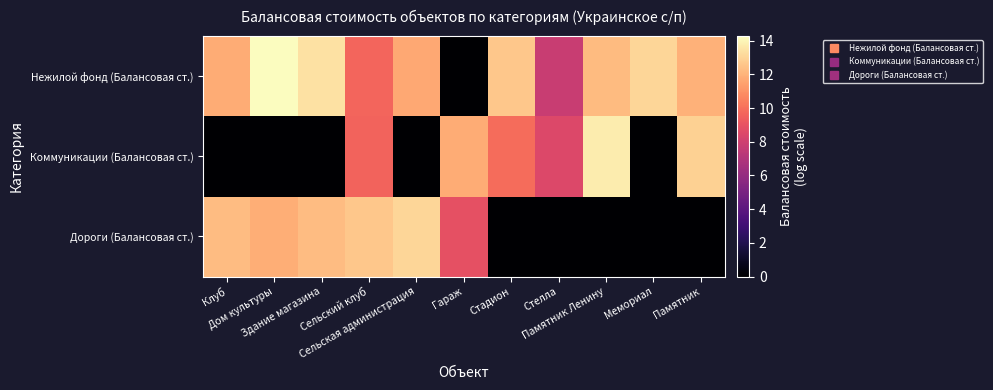

What is the spread (max minus min) of values at Сельская администрация?

13.1